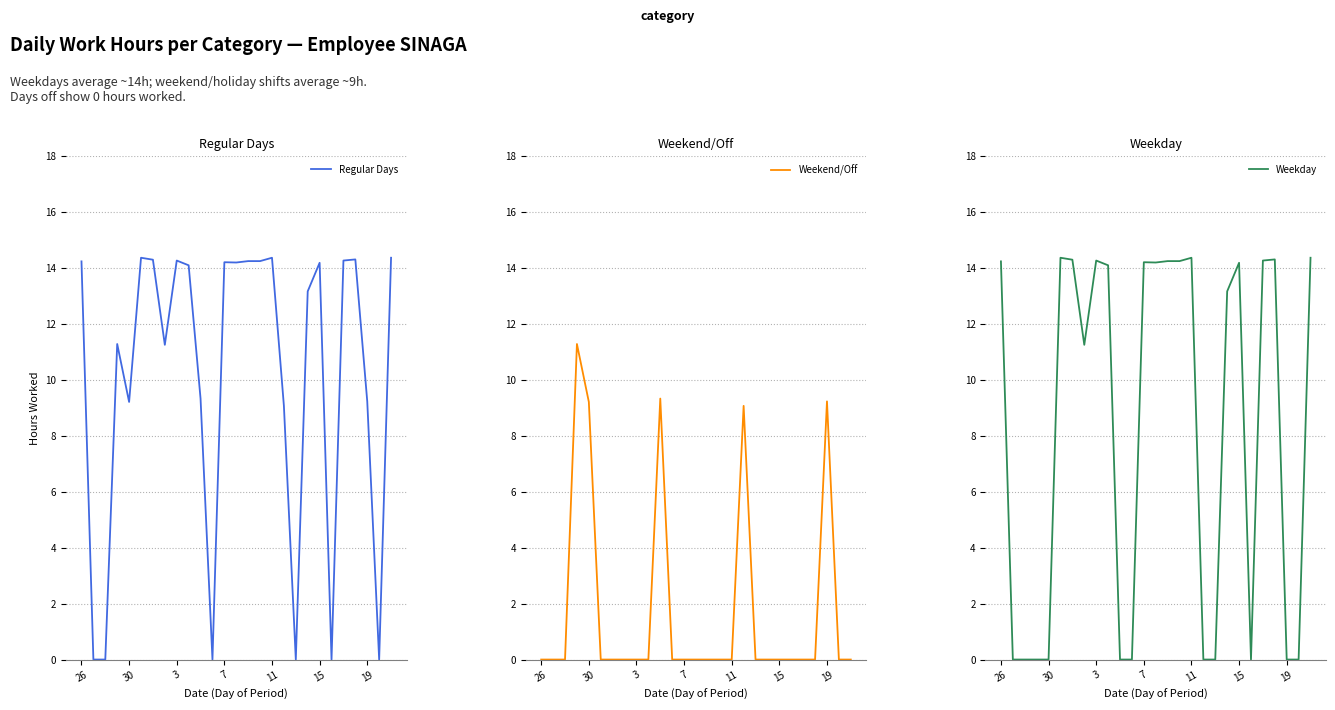

What is the maximum value for Weekend/Off?

11.3